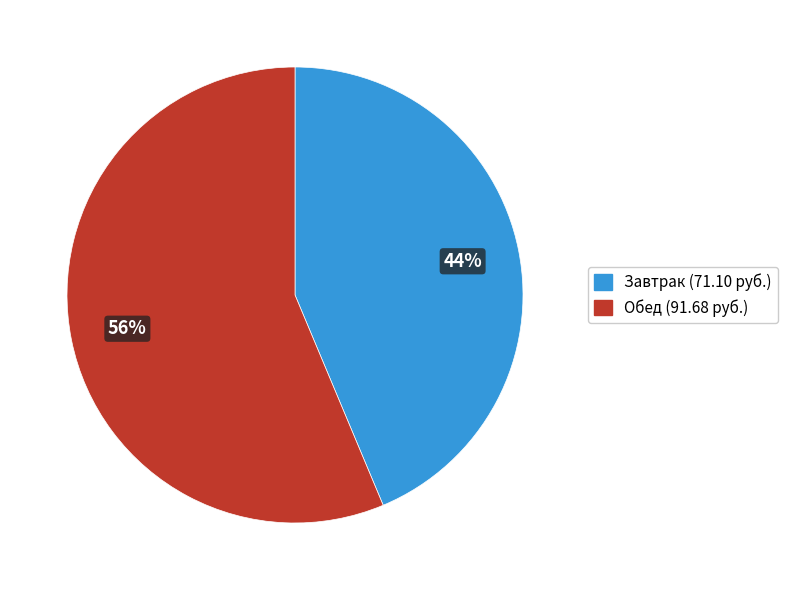

Does any single category account for the majority?

Yes